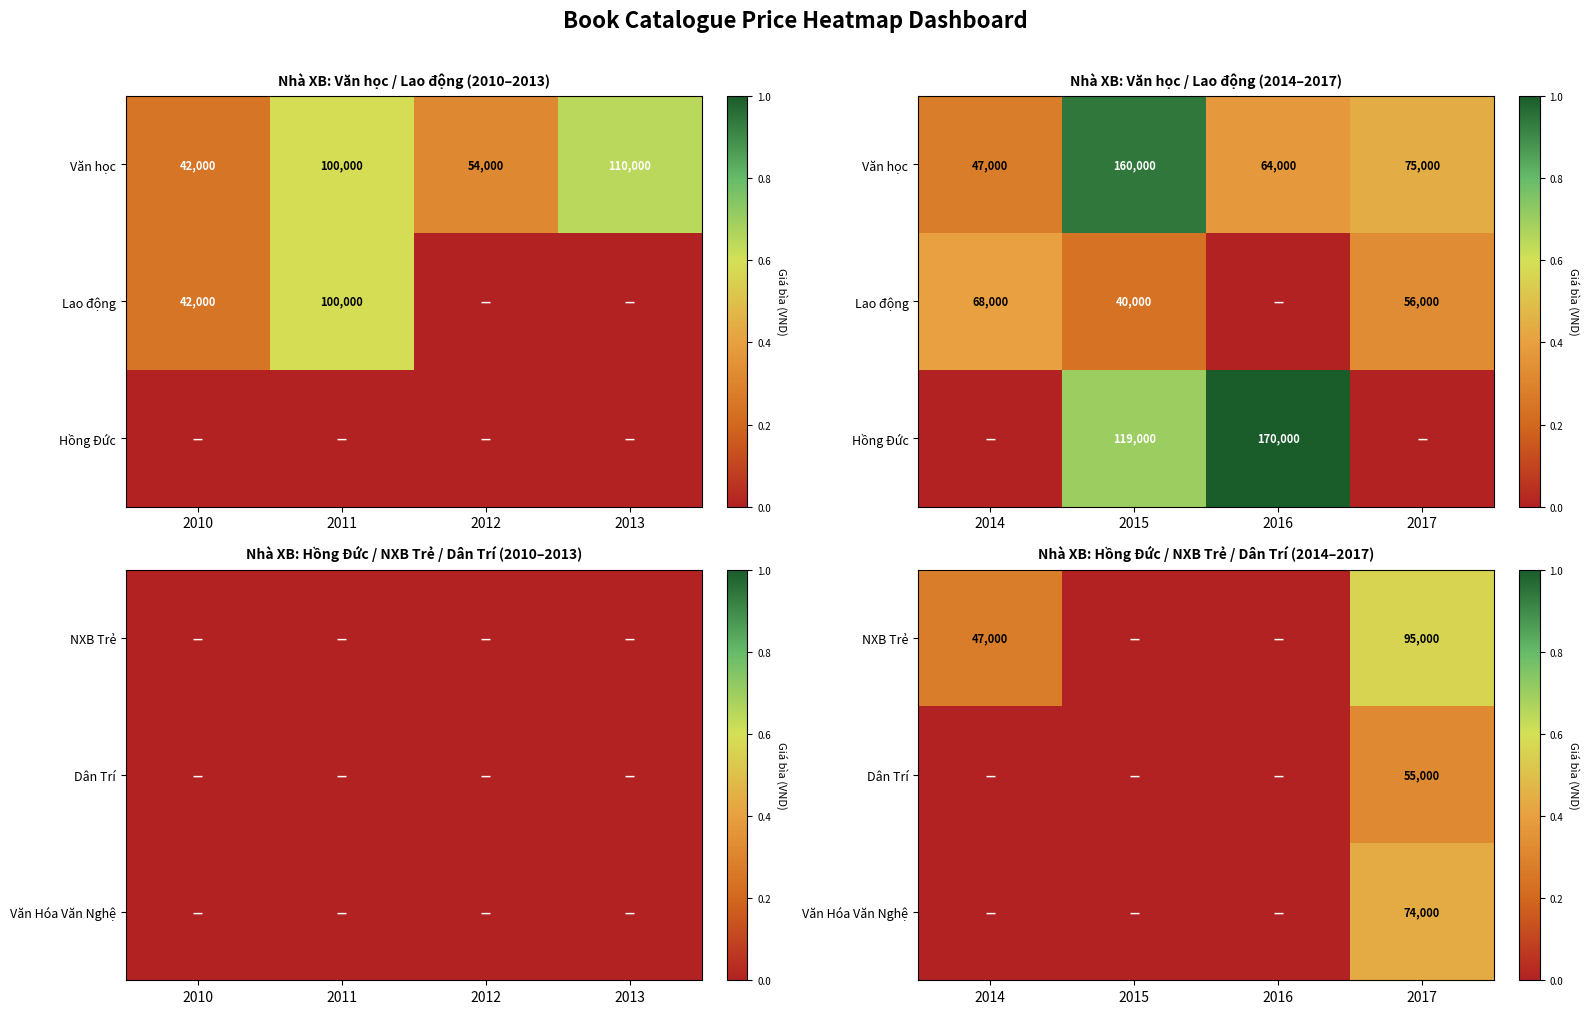

True or false: NXB Trẻ has a value of 0 at 2016.

True